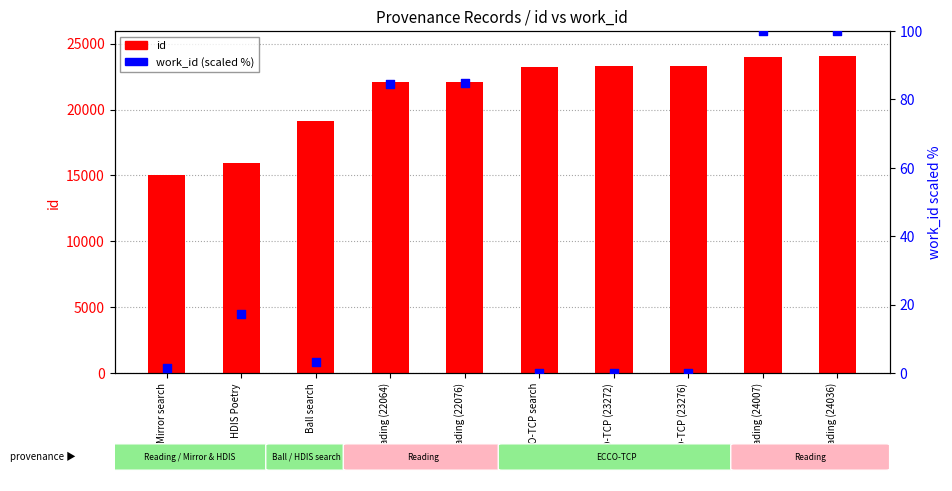

At how many categories does at least one series exceed 2542?

10